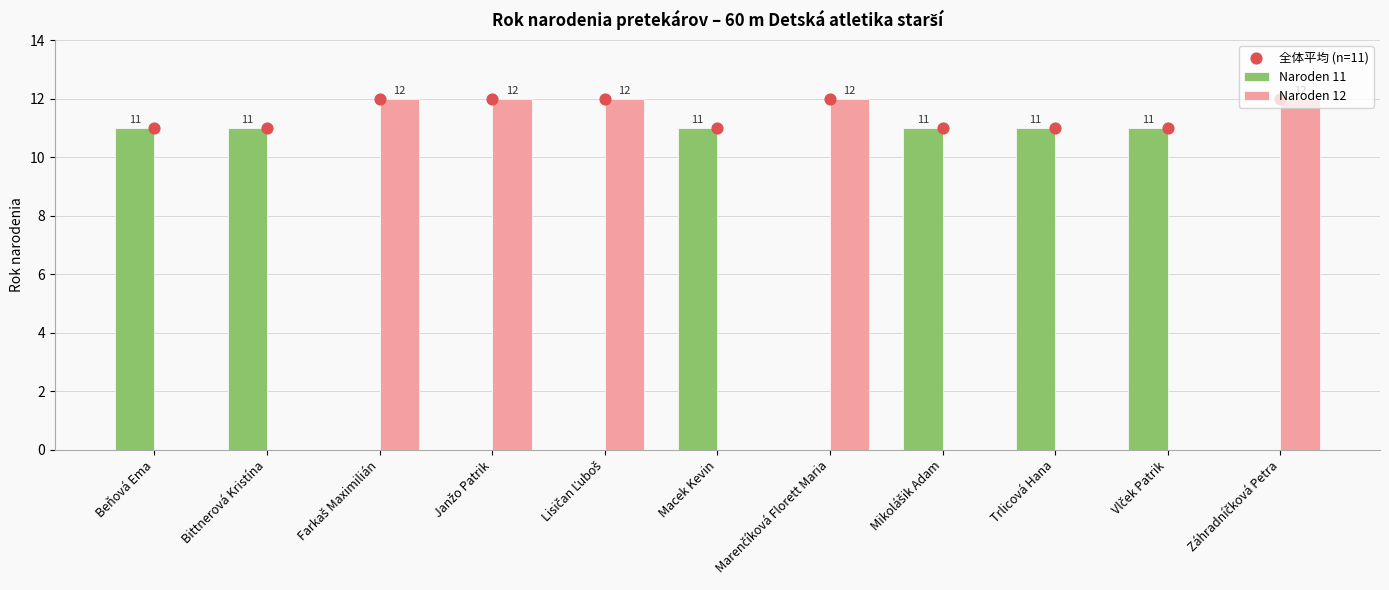

Which series has the largest total across all categories?

全体平均 (n=11)